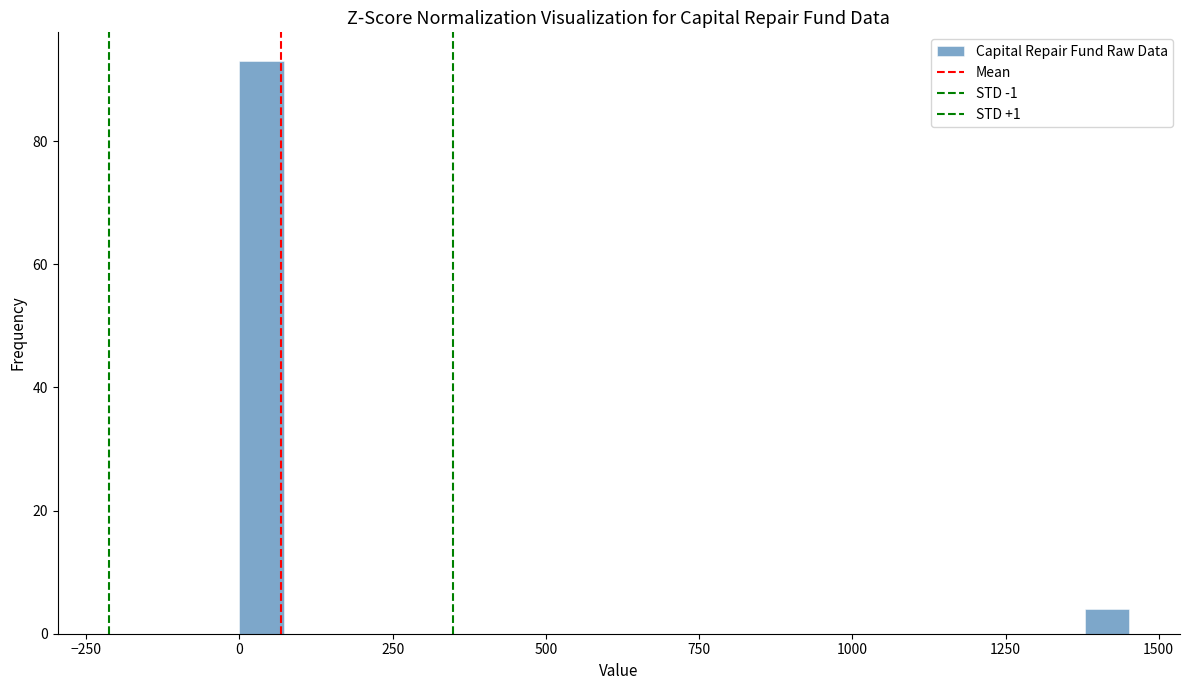

Read against the x-axis, roughly where is the centre of the tallest bar?

50